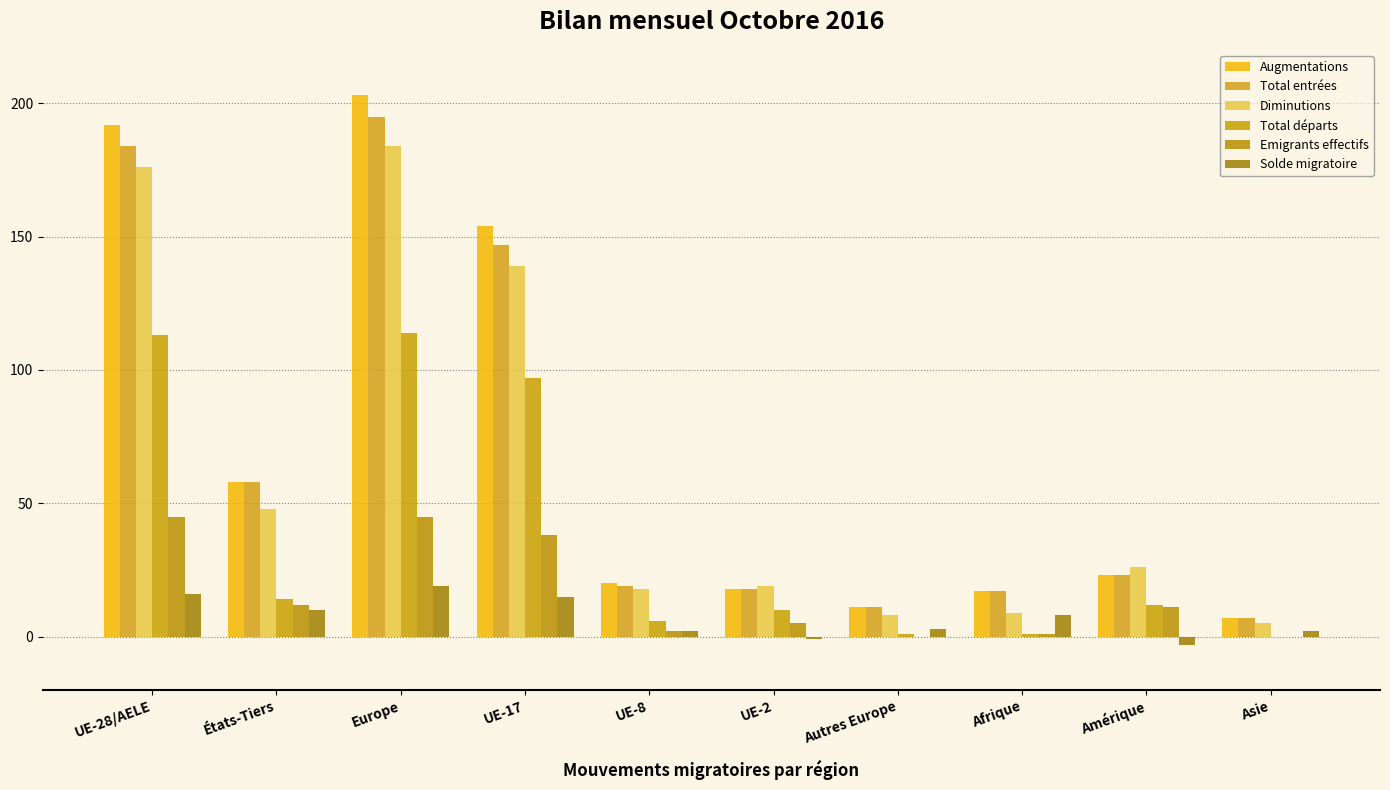

Are the bars horizontal?

No